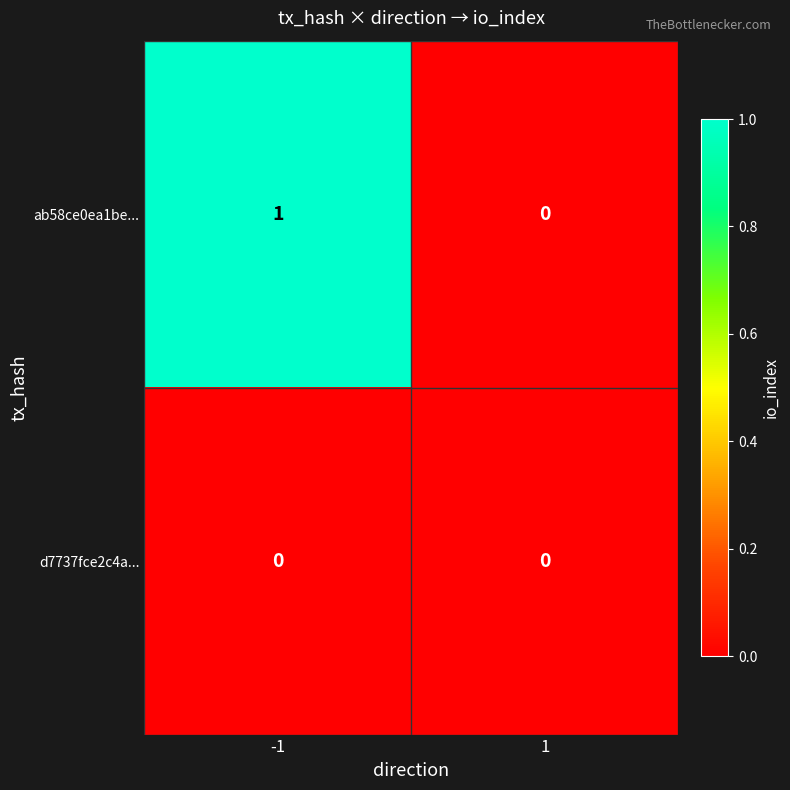

List the series in order of their overall mean, highest first.

ab58ce0ea1be..., d7737fce2c4a...